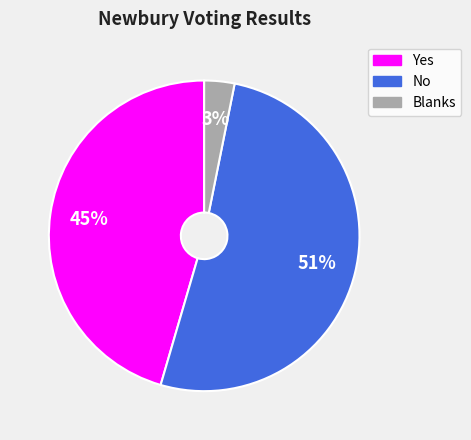

Which slice is the smallest?

Blanks